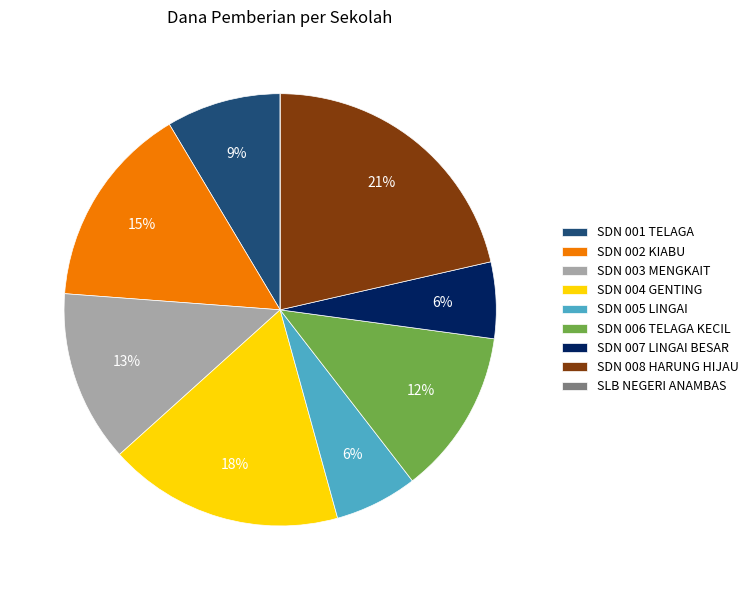

To the nearest percent, what percentage of the pie is SDN 003 MENGKAIT?

13%